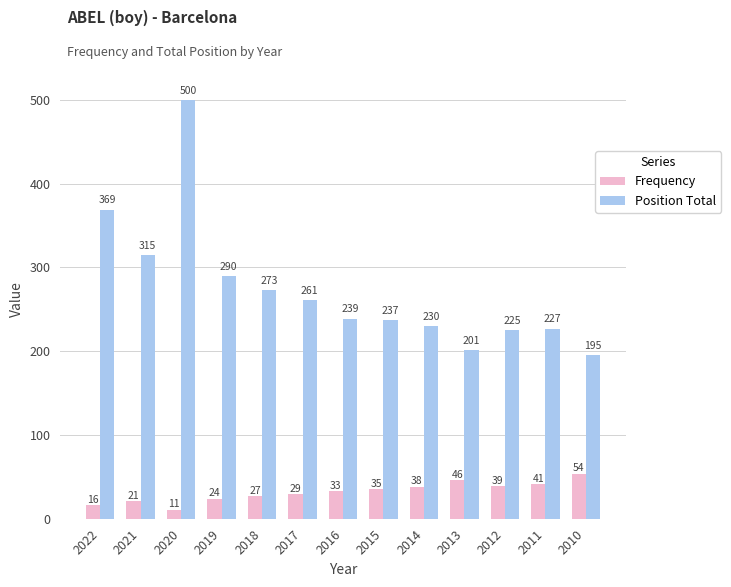

True or false: Position Total has a value of 397 at 2016.

False